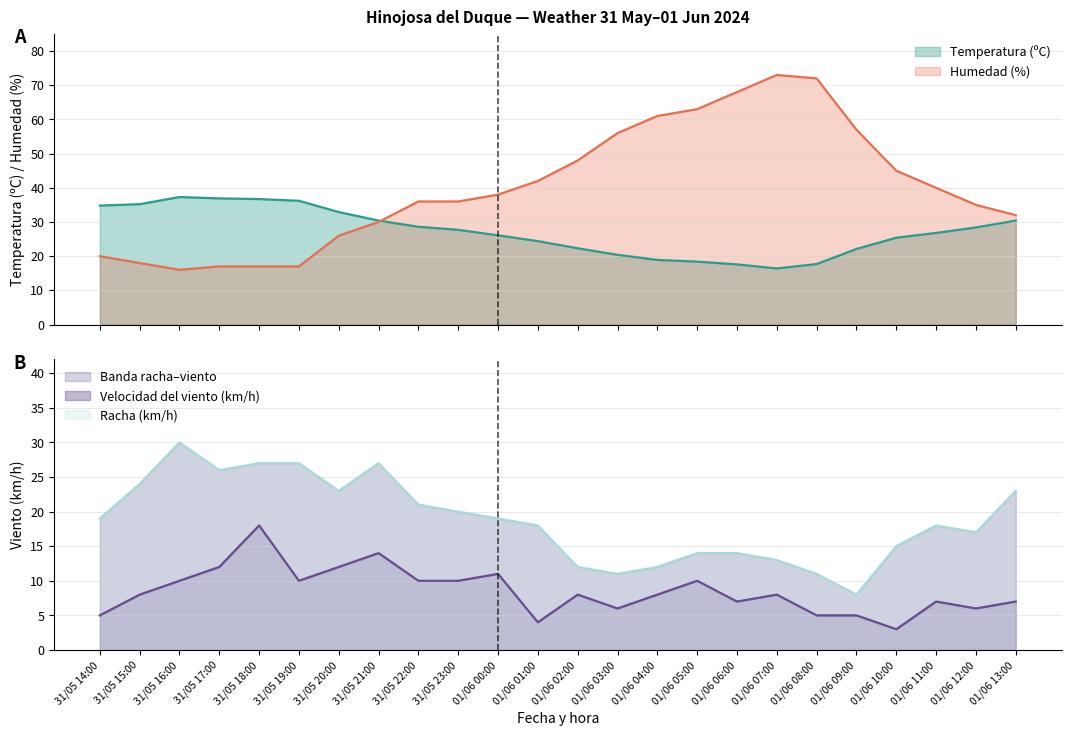

Is it true that Racha (km/h) equals 5.4 at 01/06 08:00?

False